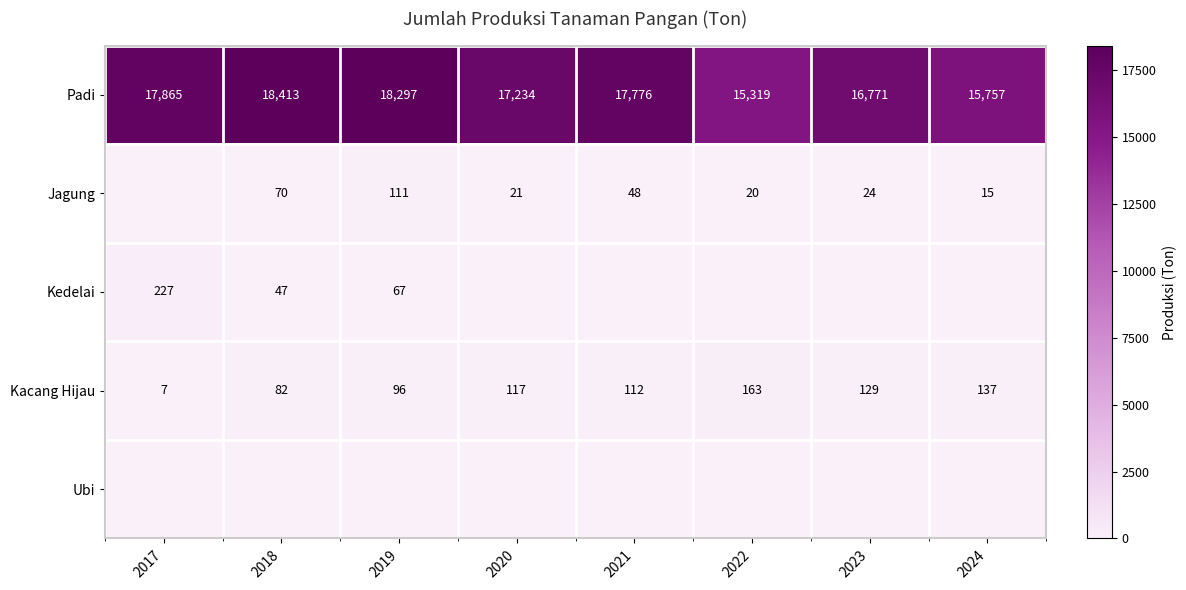

At which label is Kacang Hijau closest to 85?

2018